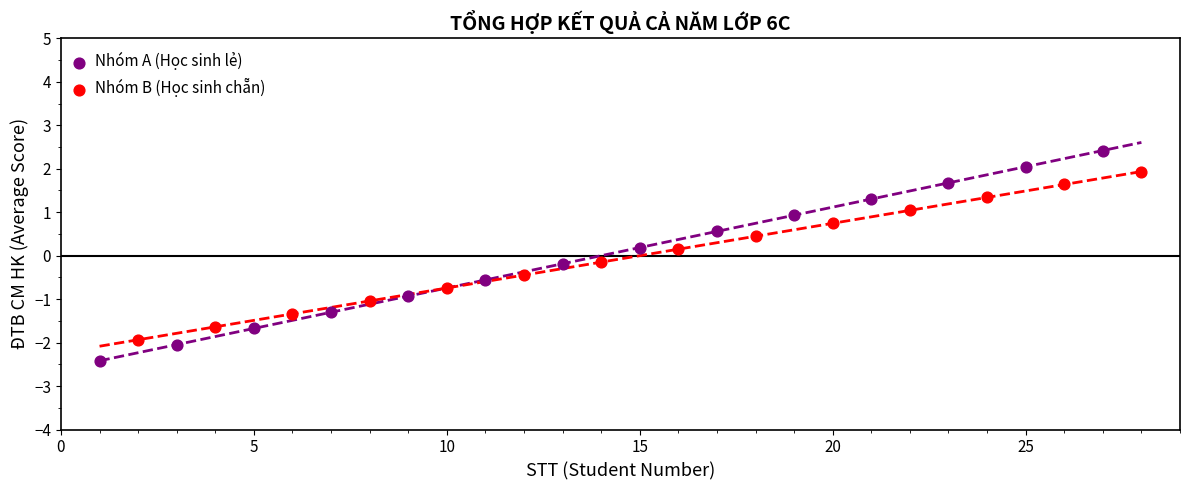

Which series reaches the maximum Y coordinate?

Nhóm A (Học sinh lẻ)